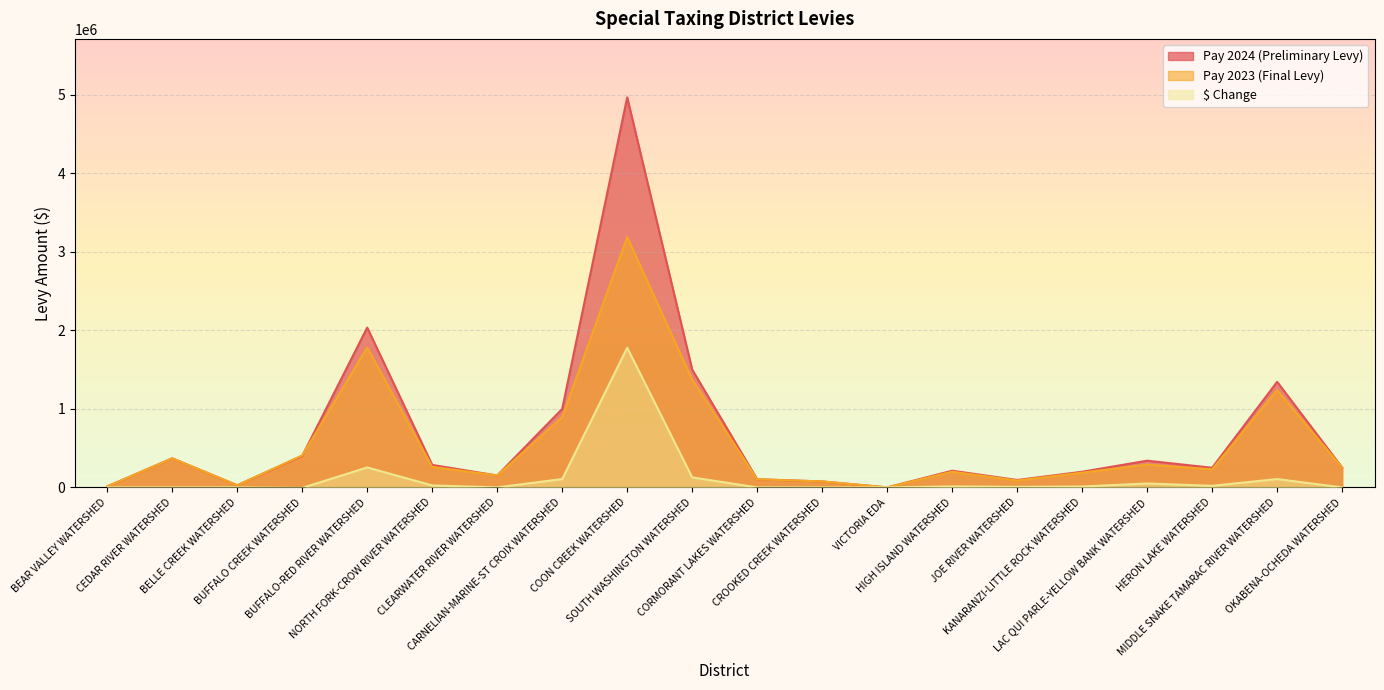

Is the value of $ Change at NORTH FORK-CROW RIVER WATERSHED greater than the value of Pay 2023 (Final Levy) at LAC QUI PARLE-YELLOW BANK WATERSHED?

No